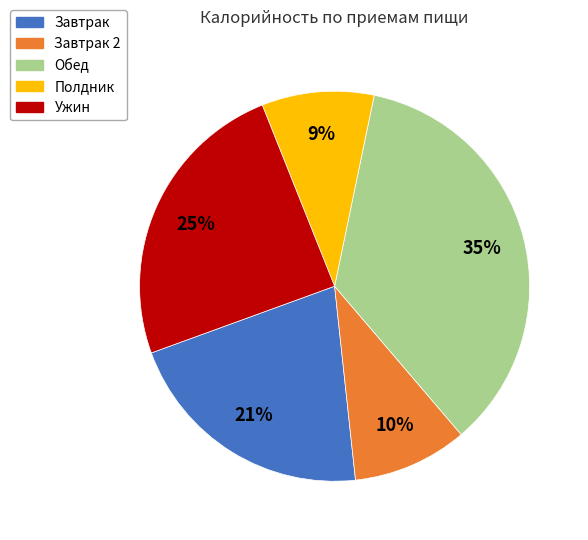

To the nearest percent, what is the difference between the largest and smallest slice percentages?

26%